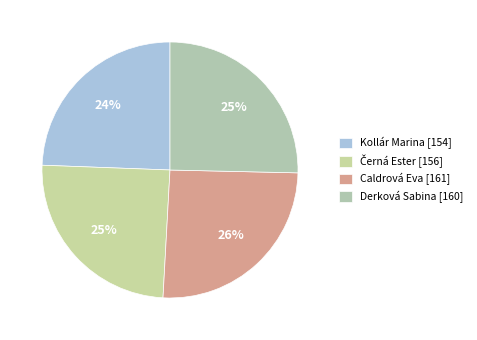

Rank the categories by value from highest to lowest.

Caldrová Eva, Derková Sabina, Černá Ester, Kollár Marina